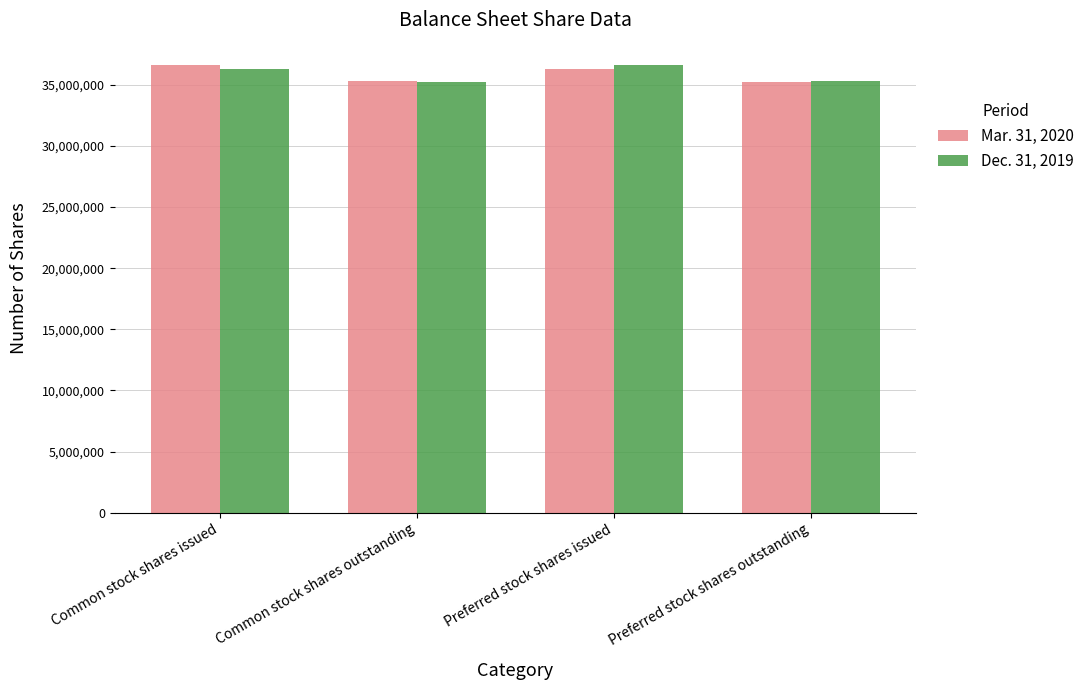

The value of Dec. 31, 2019 at Common stock shares outstanding is 35219791. True or false?

True